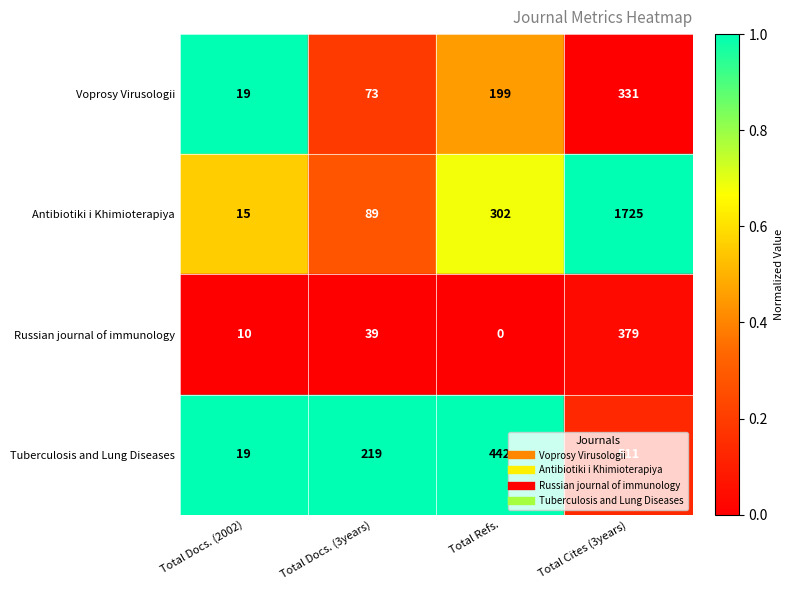

At which label is Voprosy Virusologii closest to 175?

Total Refs.